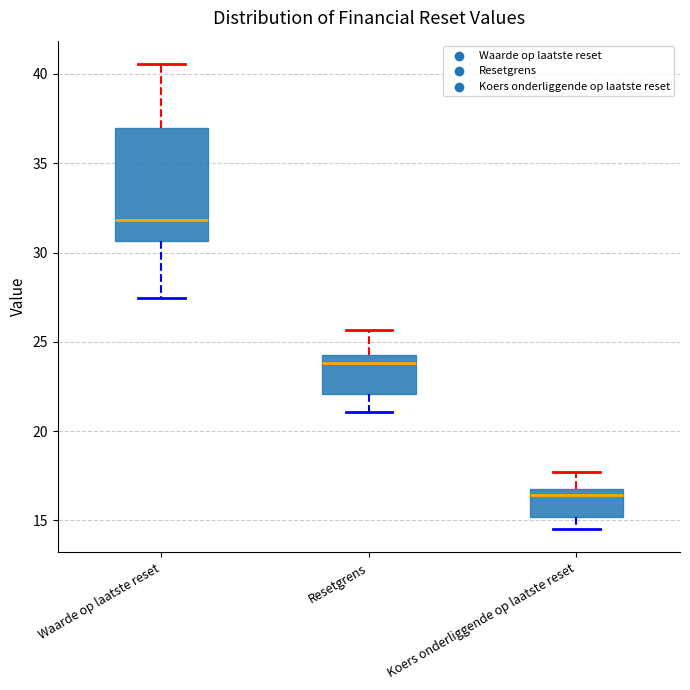

Reading left to right, read every box against the y-axis: the position of its median line, the range the box covers, and the ends of its whiskers. The values are not printed on the chart, so give them approximately, as read against the axis.

Waarde op laatste reset: median 32.0, box 30.5 to 37.0, whiskers 27.5 to 40.5
Resetgrens: median 24.0, box 22.0 to 24.5, whiskers 21.0 to 25.5
Koers onderliggende op laatste reset: median 16.5, box 15.0 to 17.0, whiskers 14.5 to 17.5